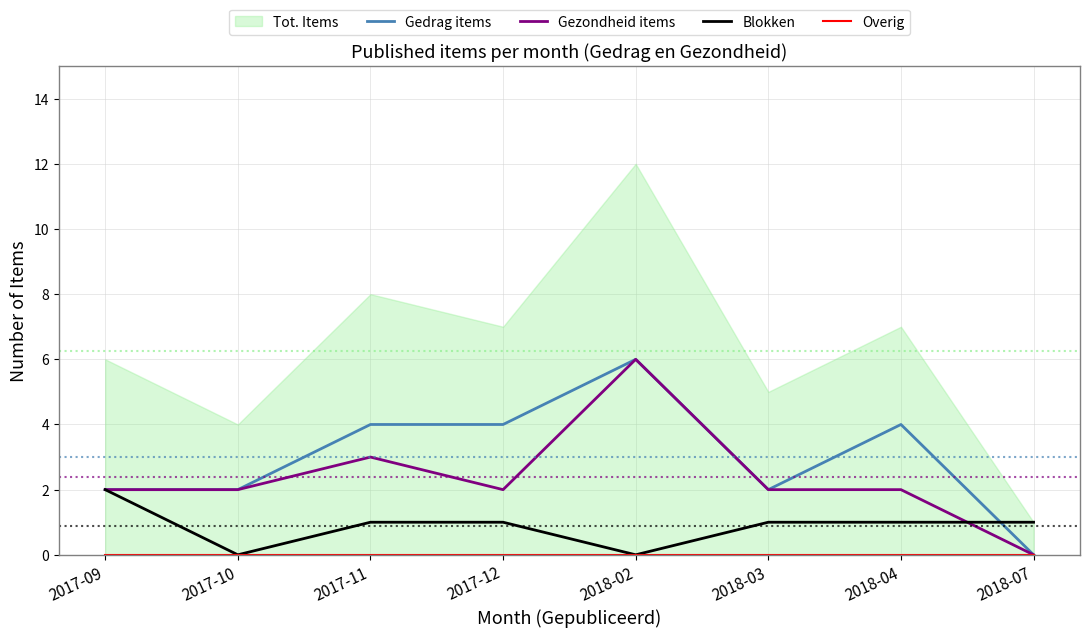

True or false: Overig and Blokken cross at least once.

False